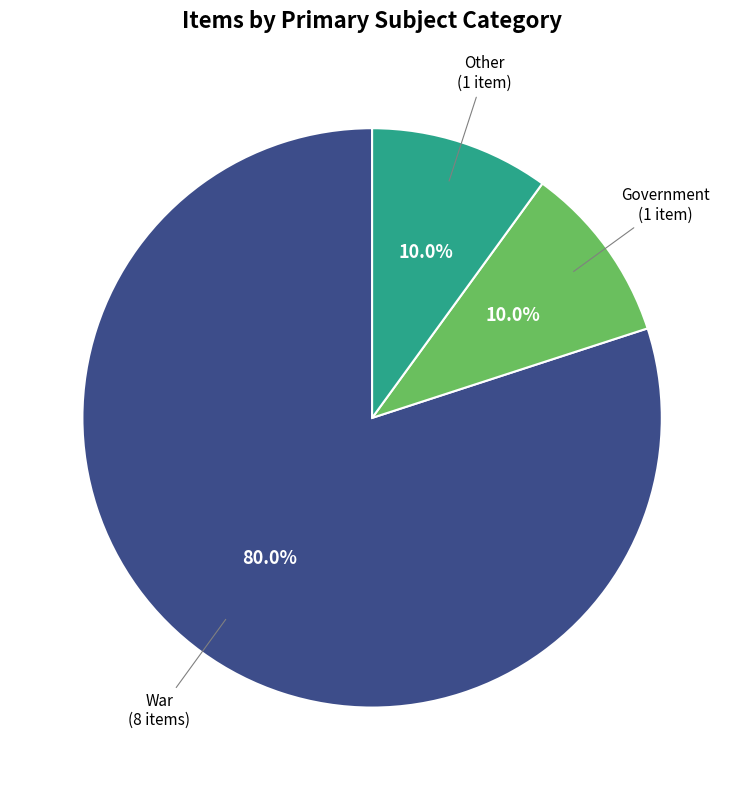

To the nearest percent, what portion does Government represent?

10%